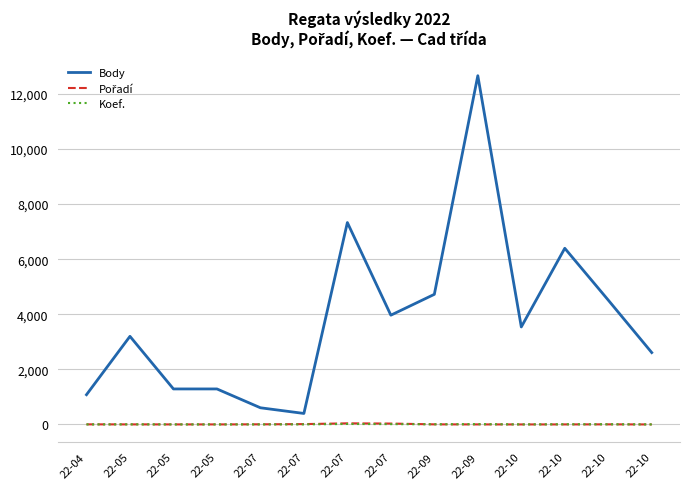

What is the difference between the maximum and minimum values in the Koef. series?

17